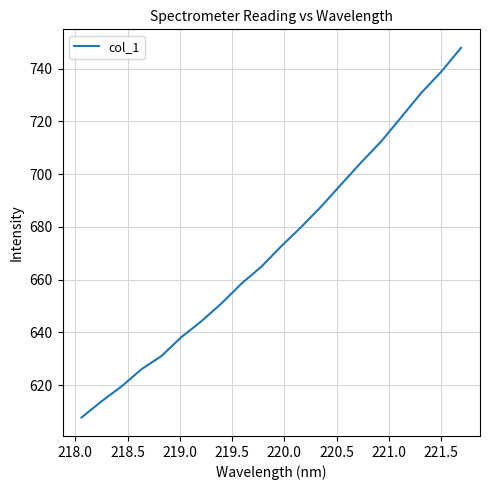

What is the greatest value displayed?

747.9